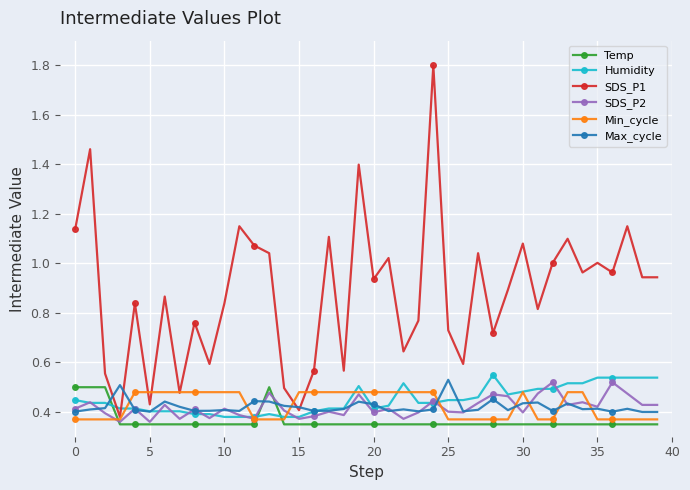

Which series has the largest total across all categories?

SDS_P1